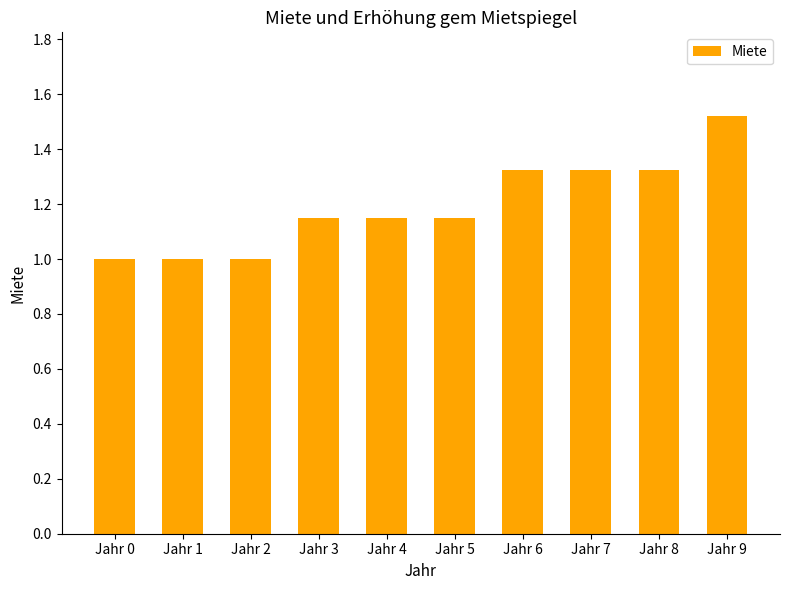

Which category has the highest value across all series?

Jahr 9